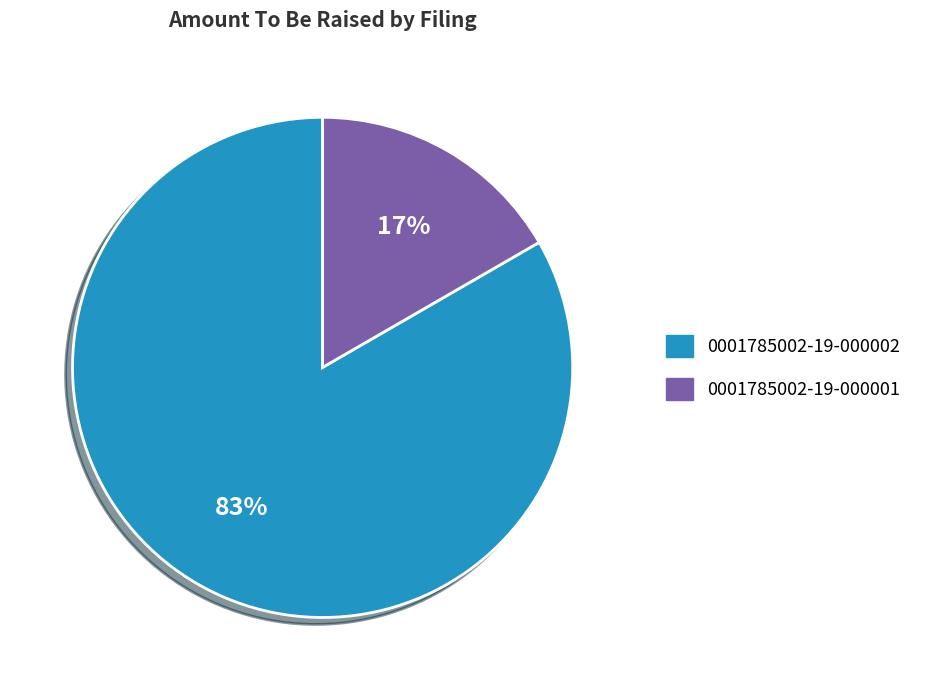

How many segments does this pie chart have?

2